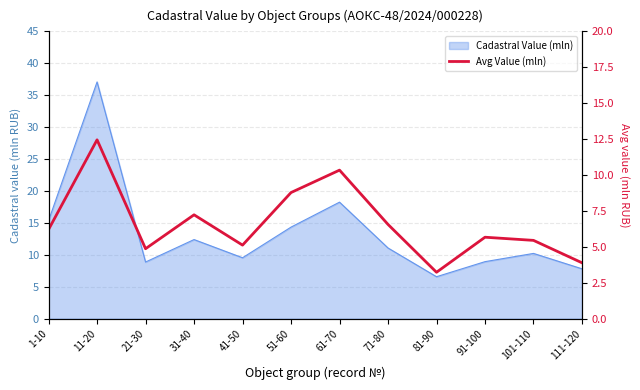

What is the label of the 6th point from the left?

51-60